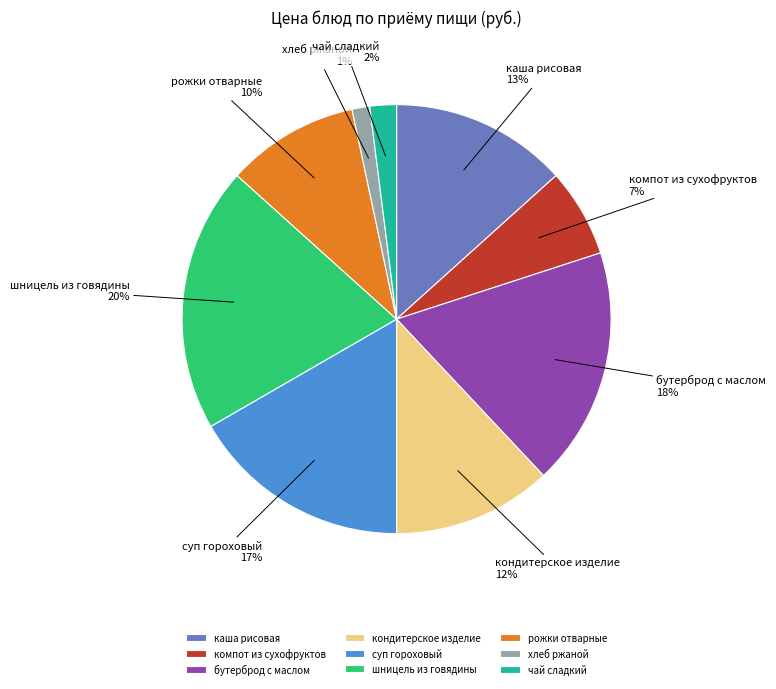

Which category has the biggest portion of the pie?

шницель из говядины